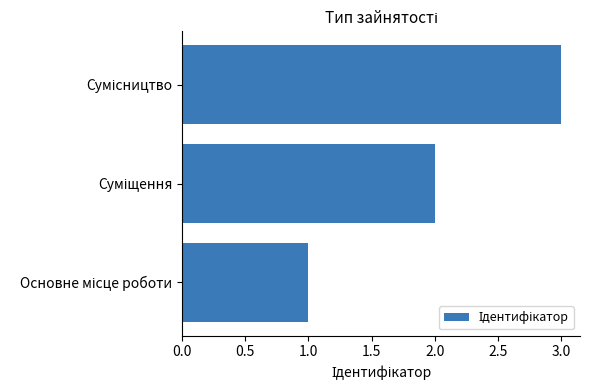

What is the sum of all values?

6